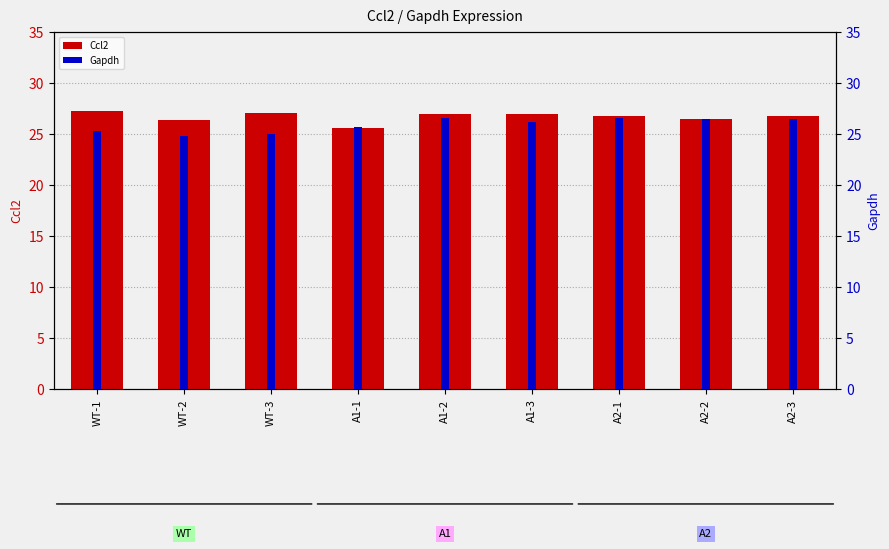

List the series in order of their overall mean, highest first.

Ccl2, Gapdh